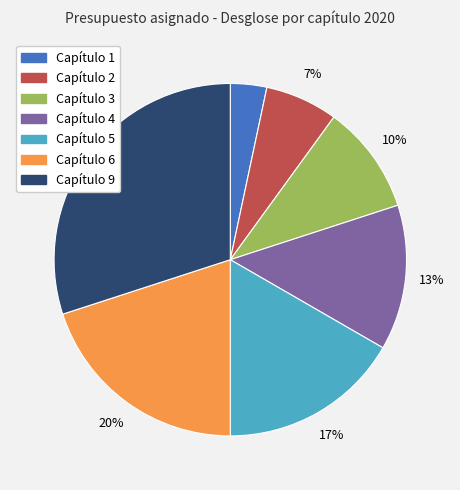

What percentage is the Capítulo 1 slice, to the nearest percent?

3%